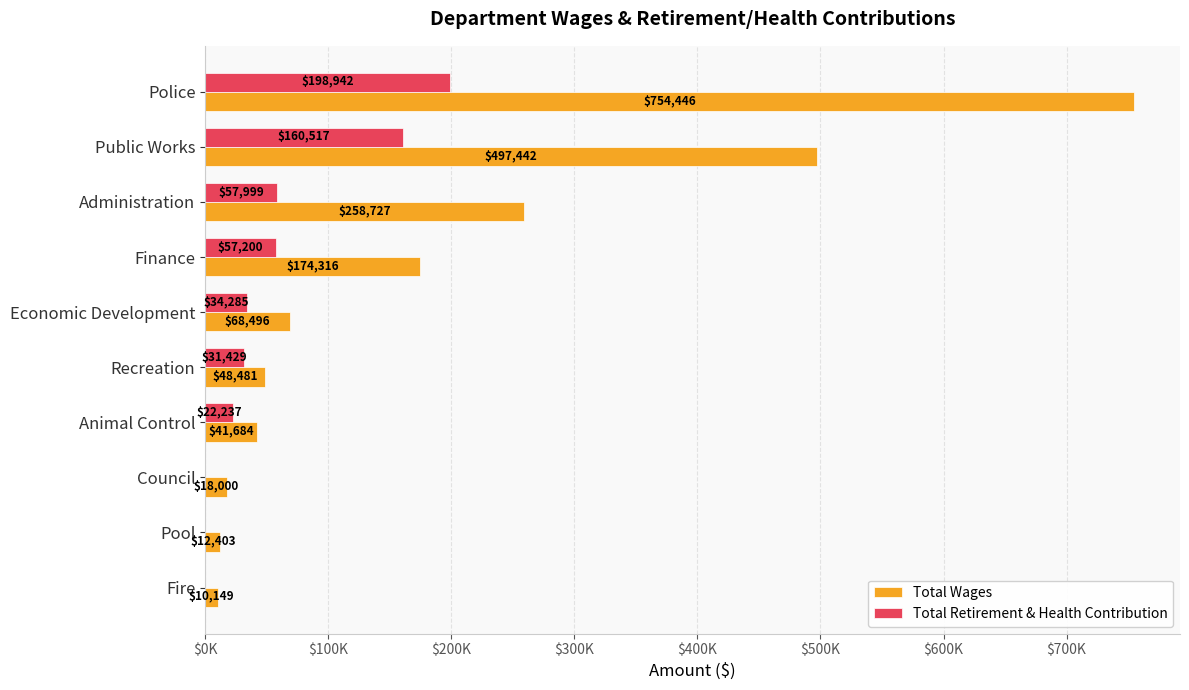

Reading left to right, list all the values displayed in this chart.

Total Wages: 754446	497442	258727	174316	68496	48481	41684	18000	12403	10149
Total Retirement & Health Contribution: 198942	160517	57999	57200	34285	31429	22237	0	0	0